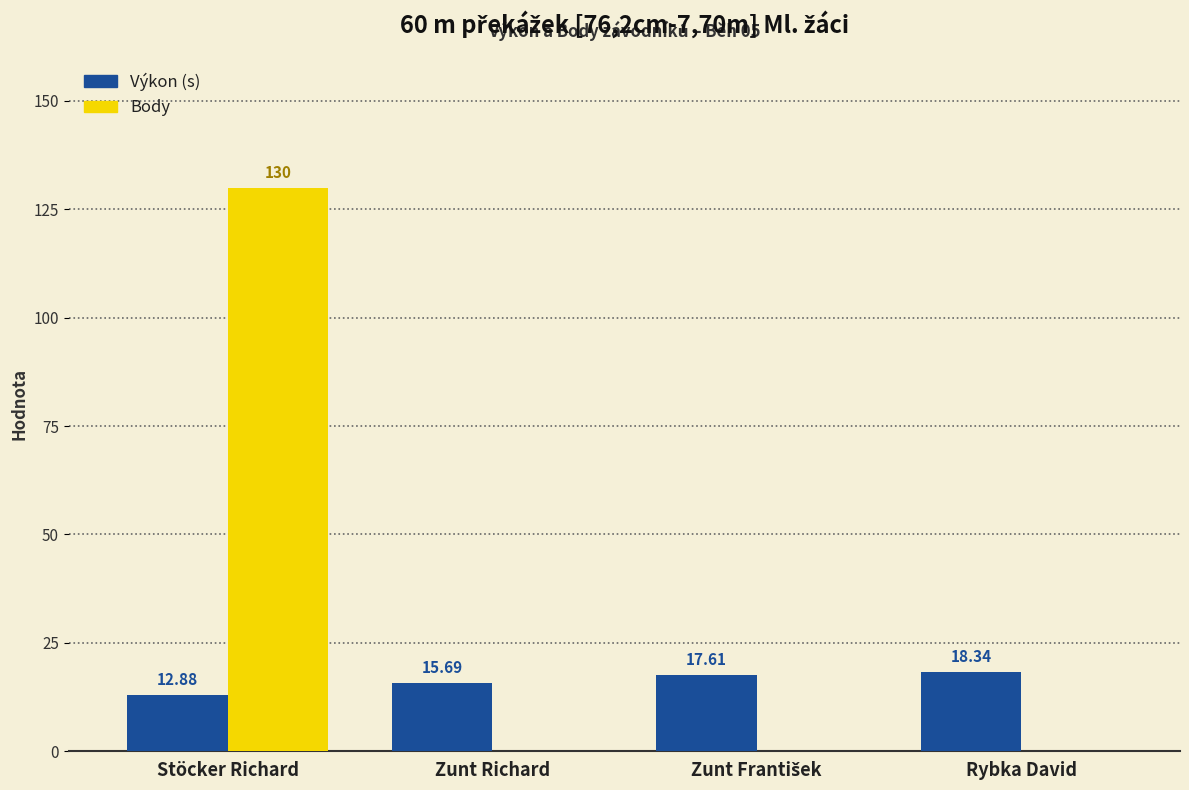

At which category is the sum across all series the highest?

Stöcker Richard